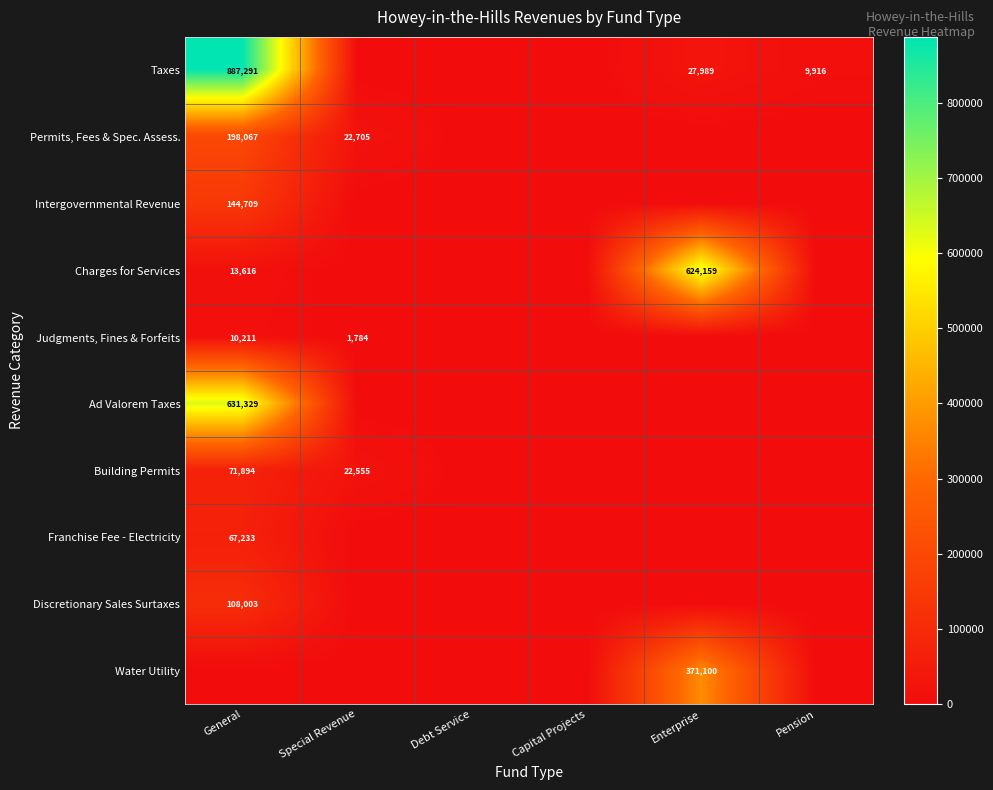

True or false: Permits, Fees & Spec. Assess. has a value of 198067 at General.

True